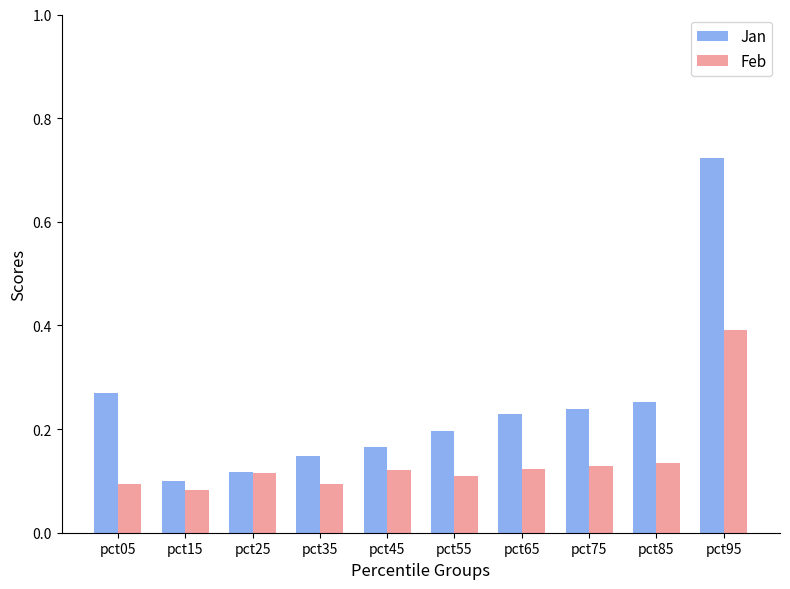

At how many categories does at least one series exceed 0?

10